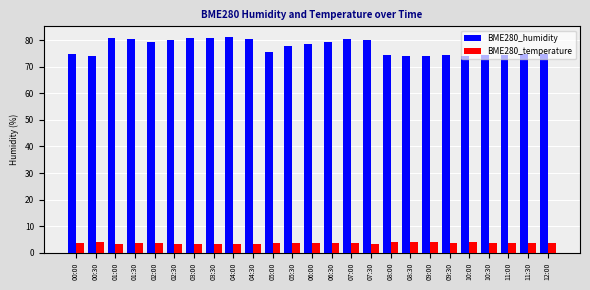

What are all the series names shown in the legend?

BME280_humidity, BME280_temperature